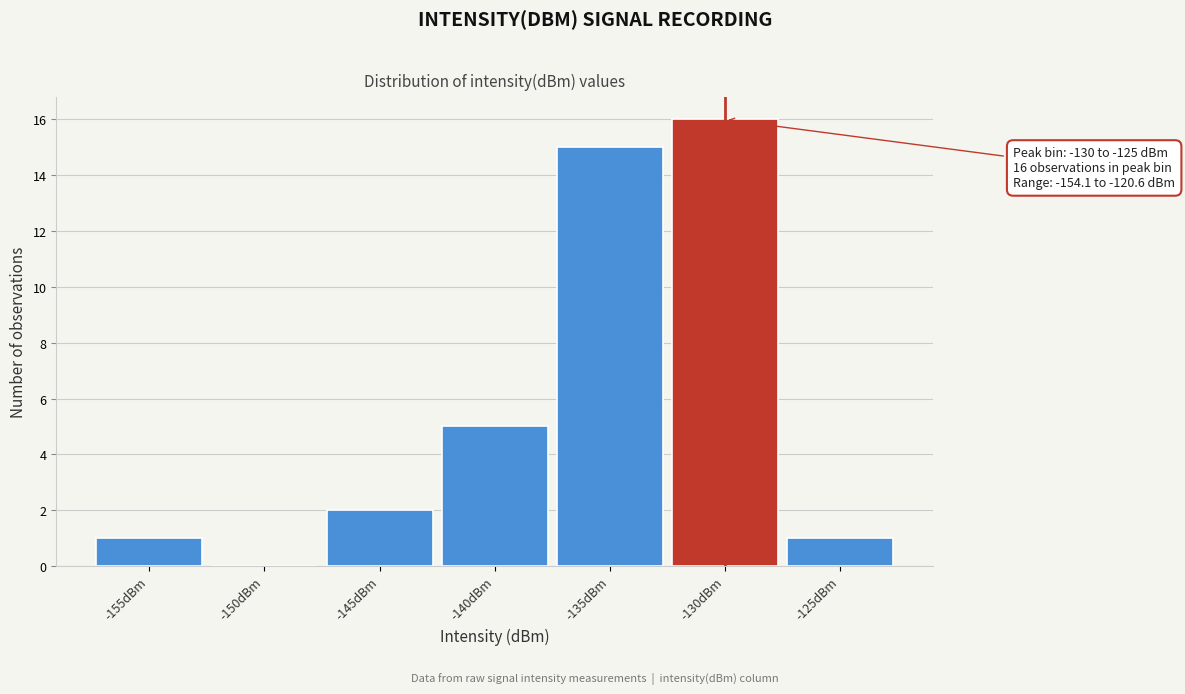

Reading left to right, extract all data points from this chart.

-155dBm=1	-150dBm=0	-145dBm=2	-140dBm=5	-135dBm=15	-130dBm=16	-125dBm=1